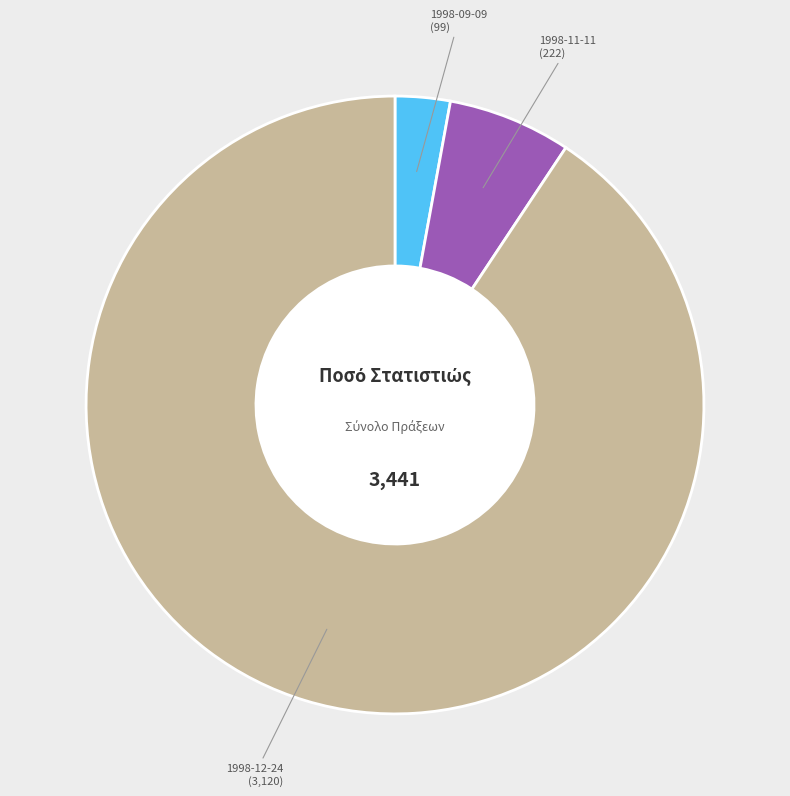

Approximately how many times larger is the value at 1998-11-11 compared to 1998-12-24?

0.1